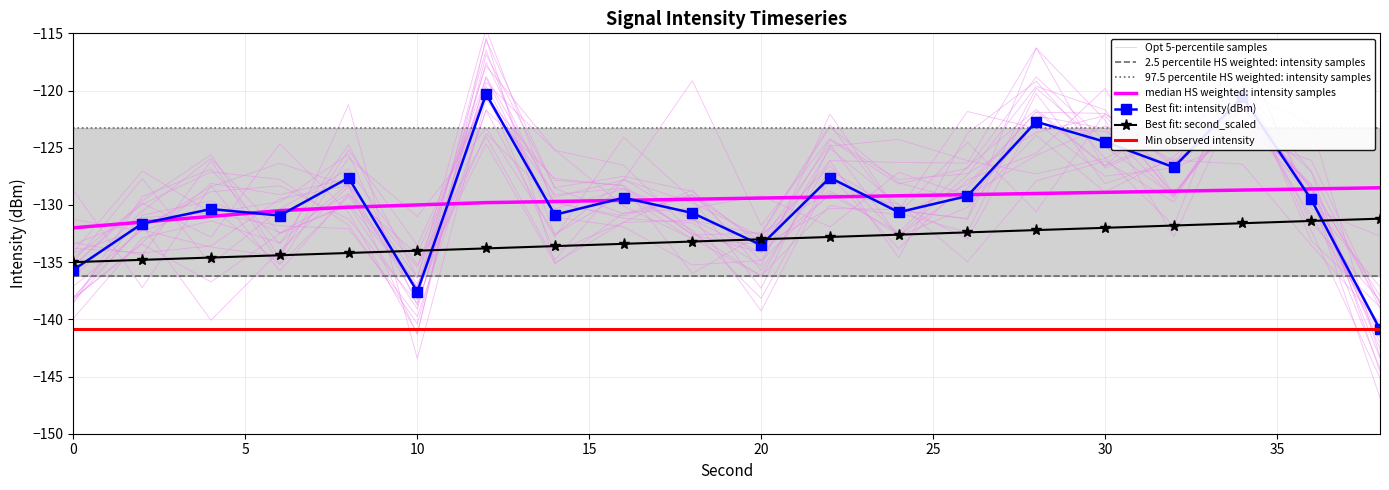

Which category has the highest value in the intensity(dBm) series?

12